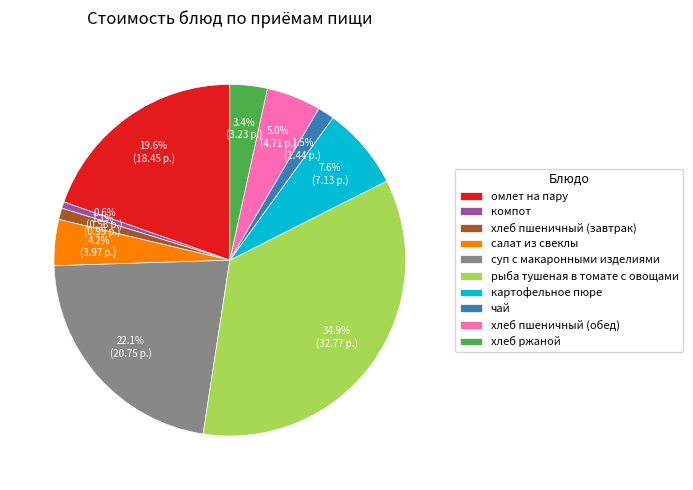

Which slice is the largest?

рыба тушеная в томате с овощами